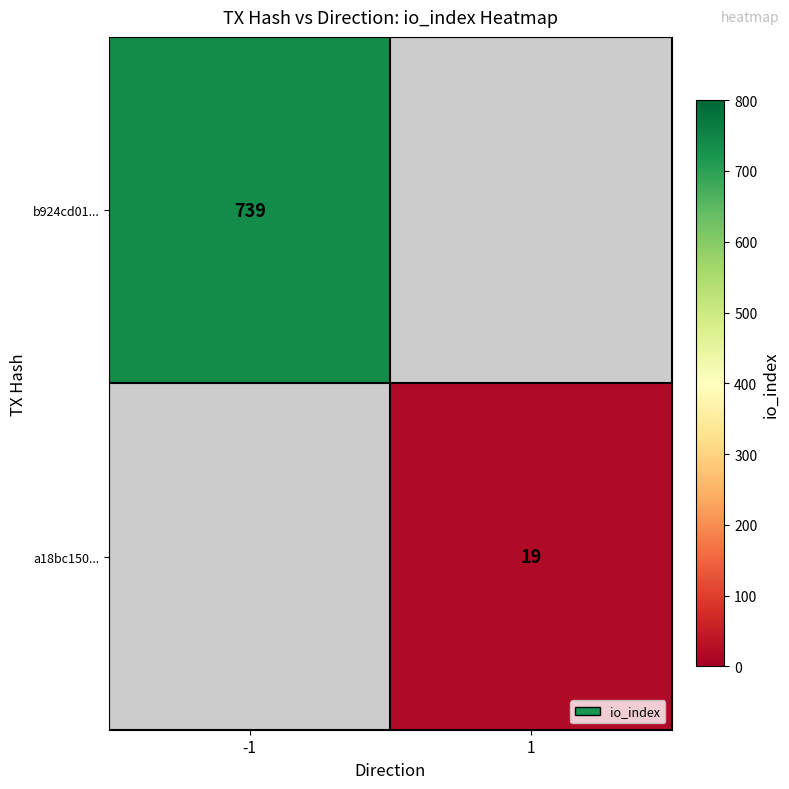

True or false: a18bc150... has a value of 19 at 1.

True